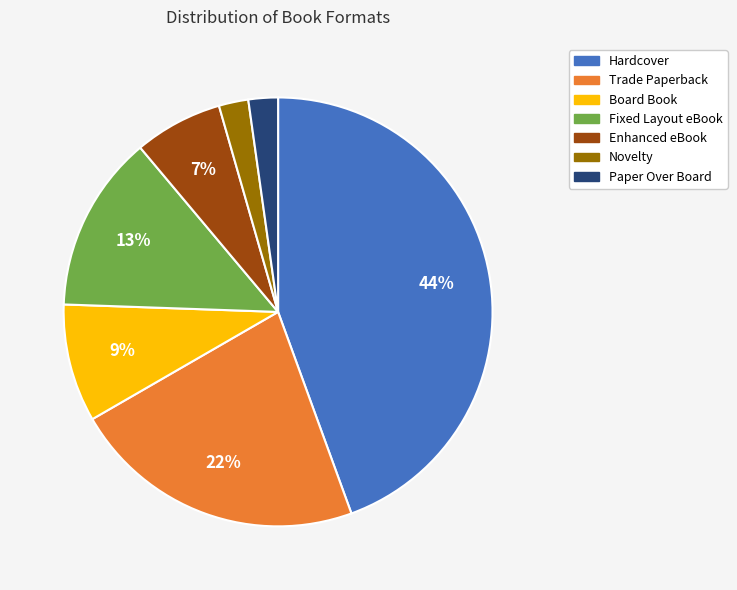

To the nearest percent, what is the difference between the largest and smallest slice percentages?

42%